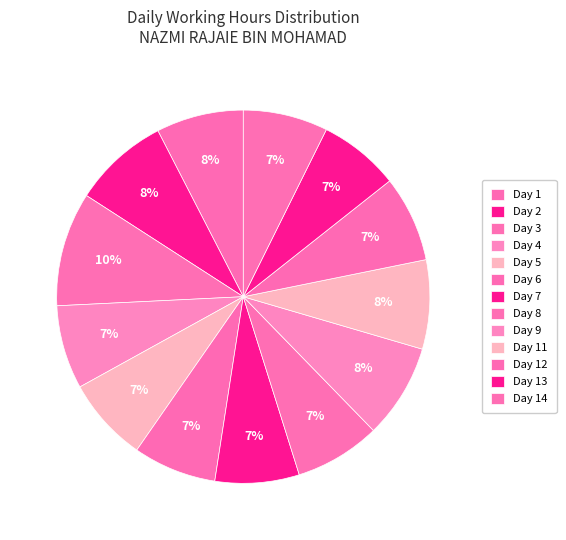

How many segments does this pie chart have?

13